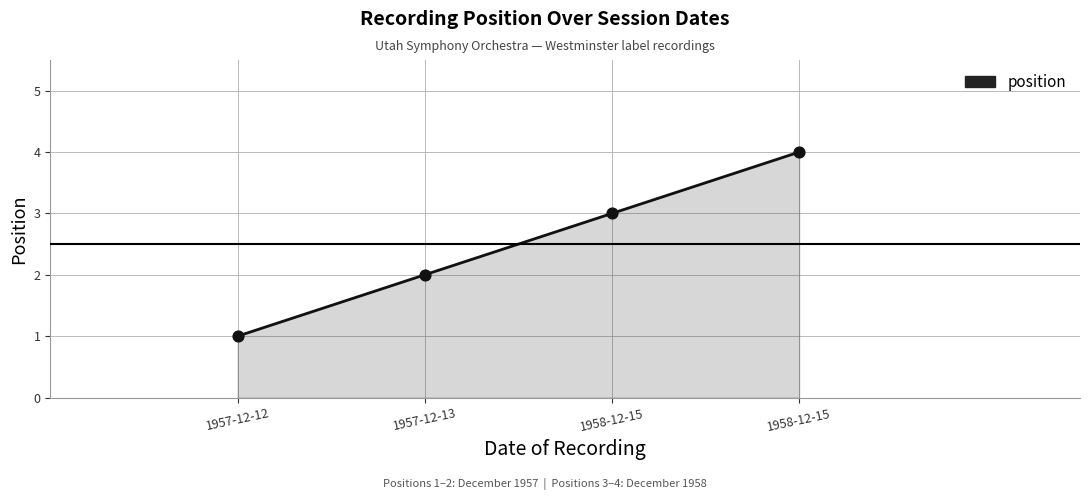

Between 1958-12-15 and 1957-12-13, which is larger?

1958-12-15